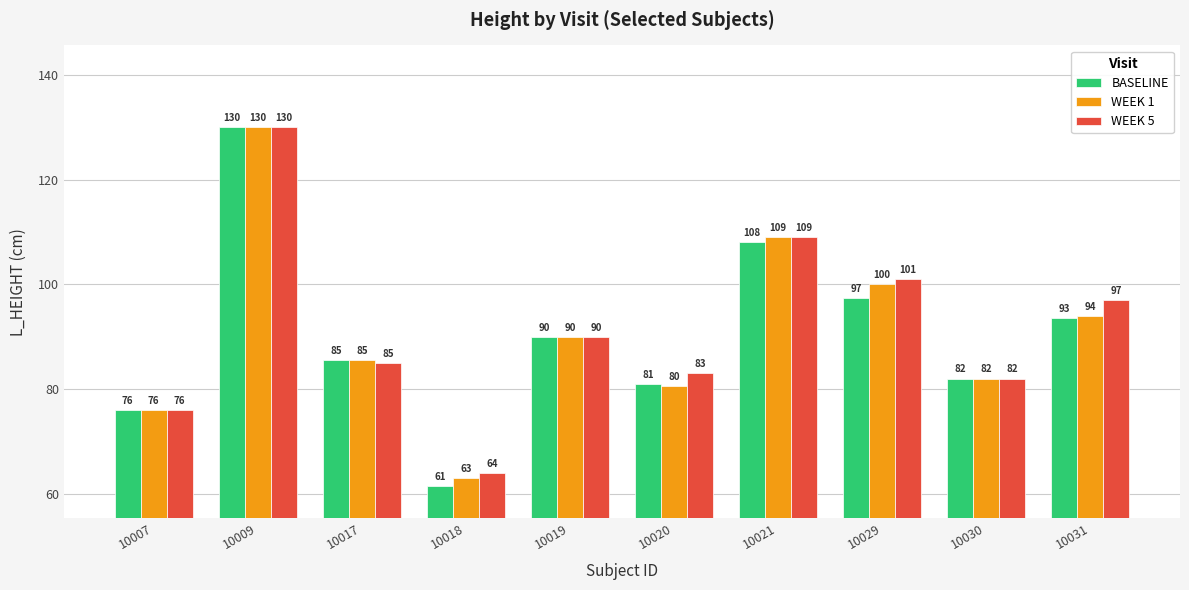

At 10020, list the series in order from smallest to largest.

WEEK 1, BASELINE, WEEK 5